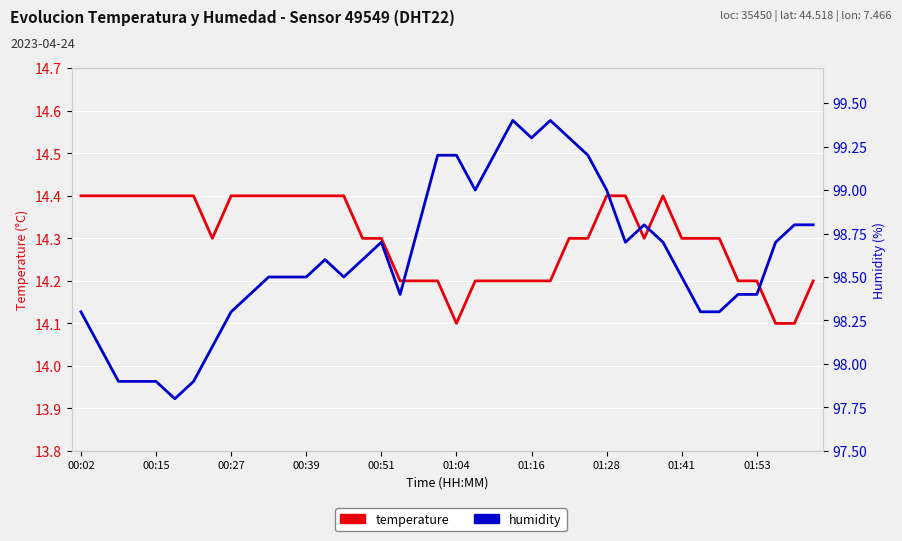

List the series in order of their peak value, highest first.

humidity, temperature